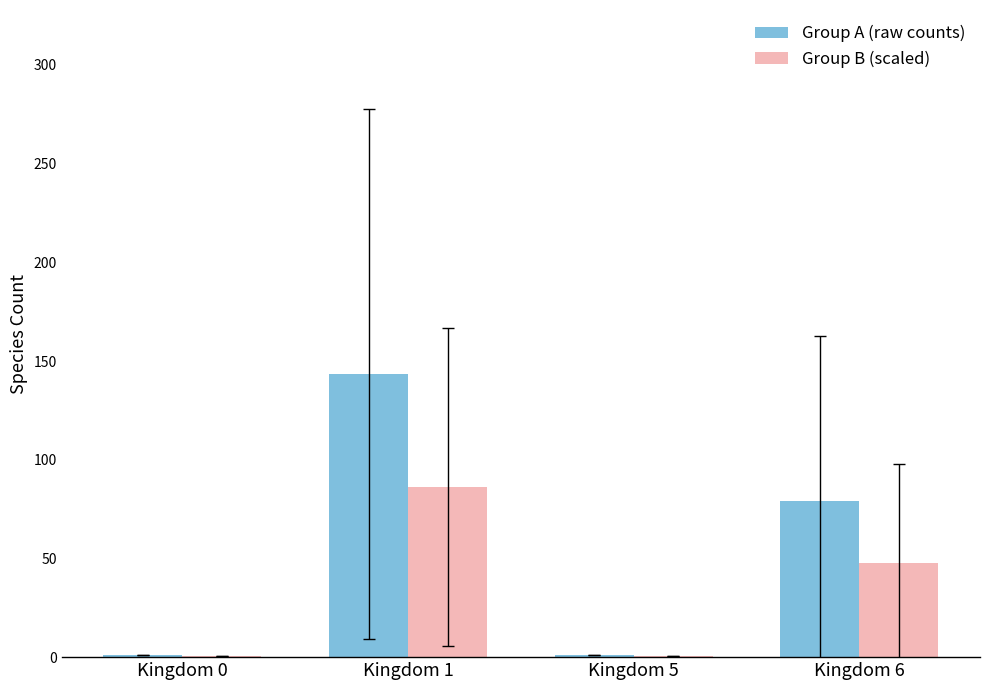

Between Kingdom 1 and Kingdom 5, which series saw the biggest shift?

Group A (raw counts)